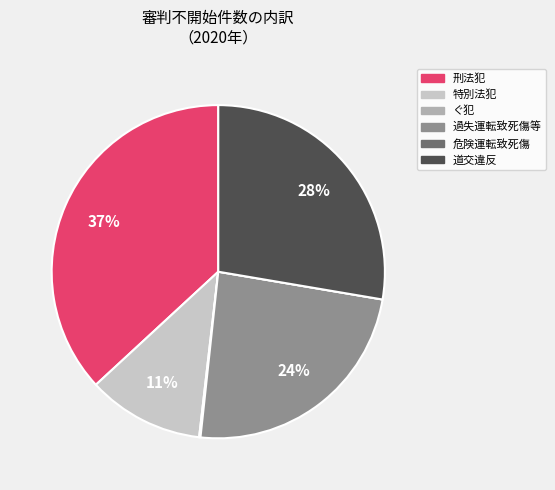

Which category has the biggest portion of the pie?

刑法犯